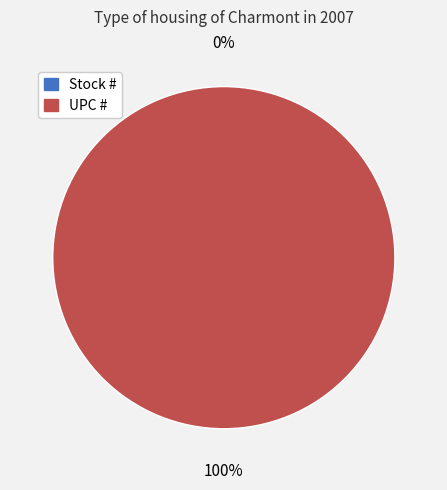

To the nearest percent, what is the average slice percentage?

50%